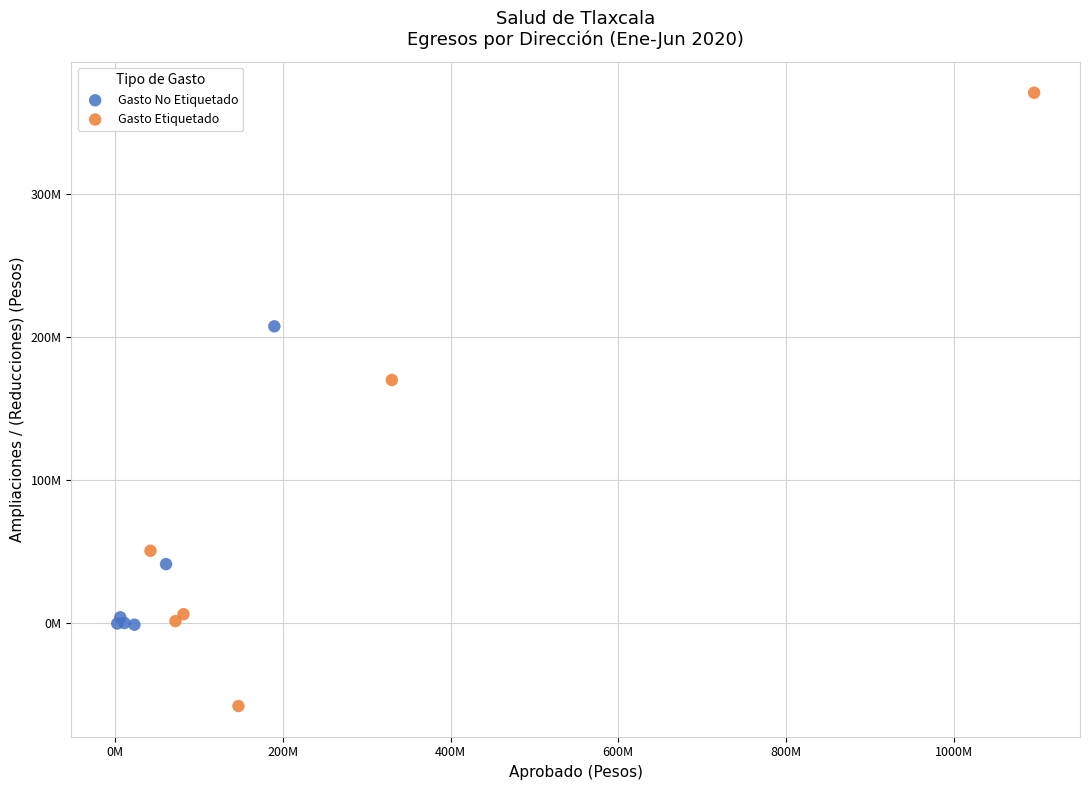

What are all the series names shown in the legend?

Gasto No Etiquetado, Gasto Etiquetado